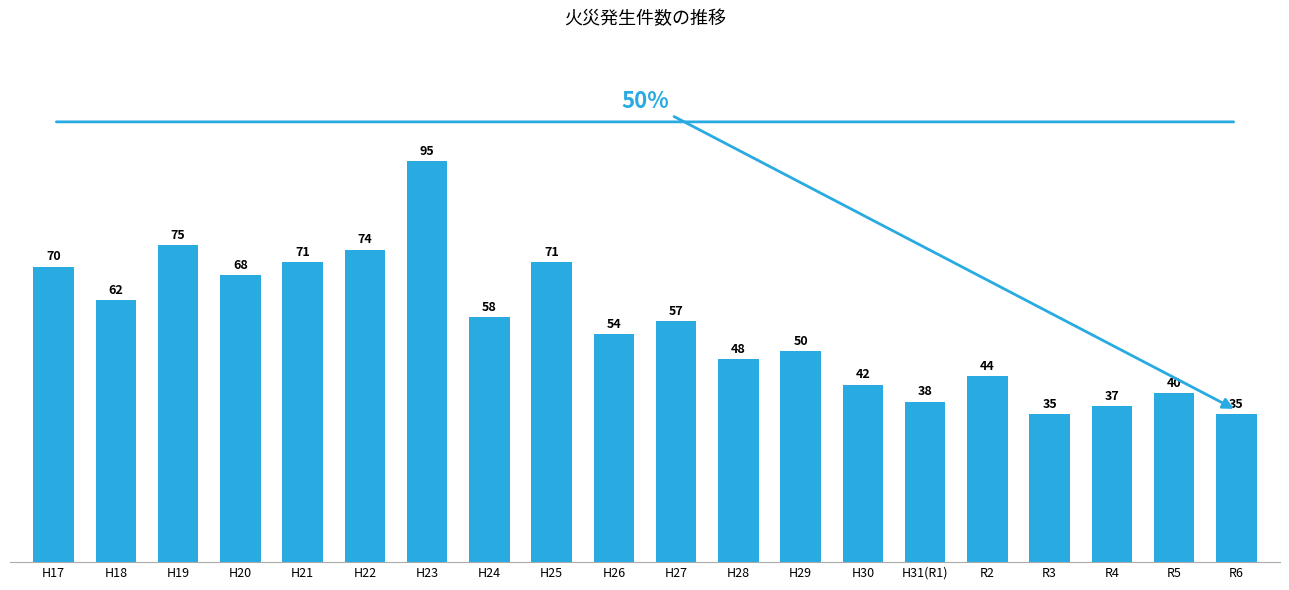

What is the label of the 8th bar from the left?

H24